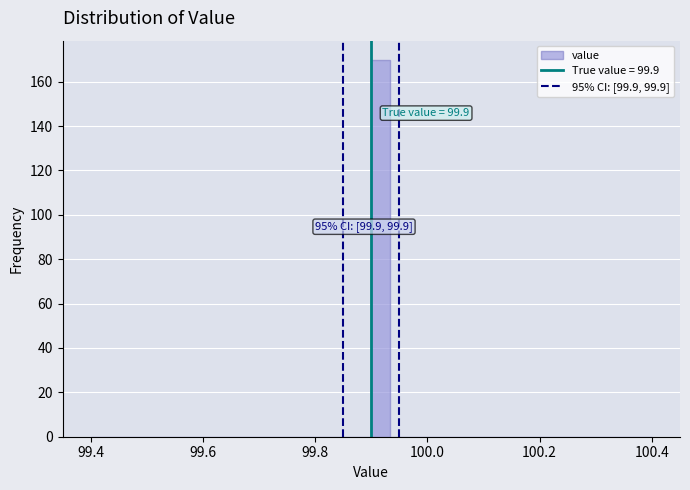

Around what value on the x-axis is the tallest bar? Give the approximate position of its centre, as read against the axis.

99.92